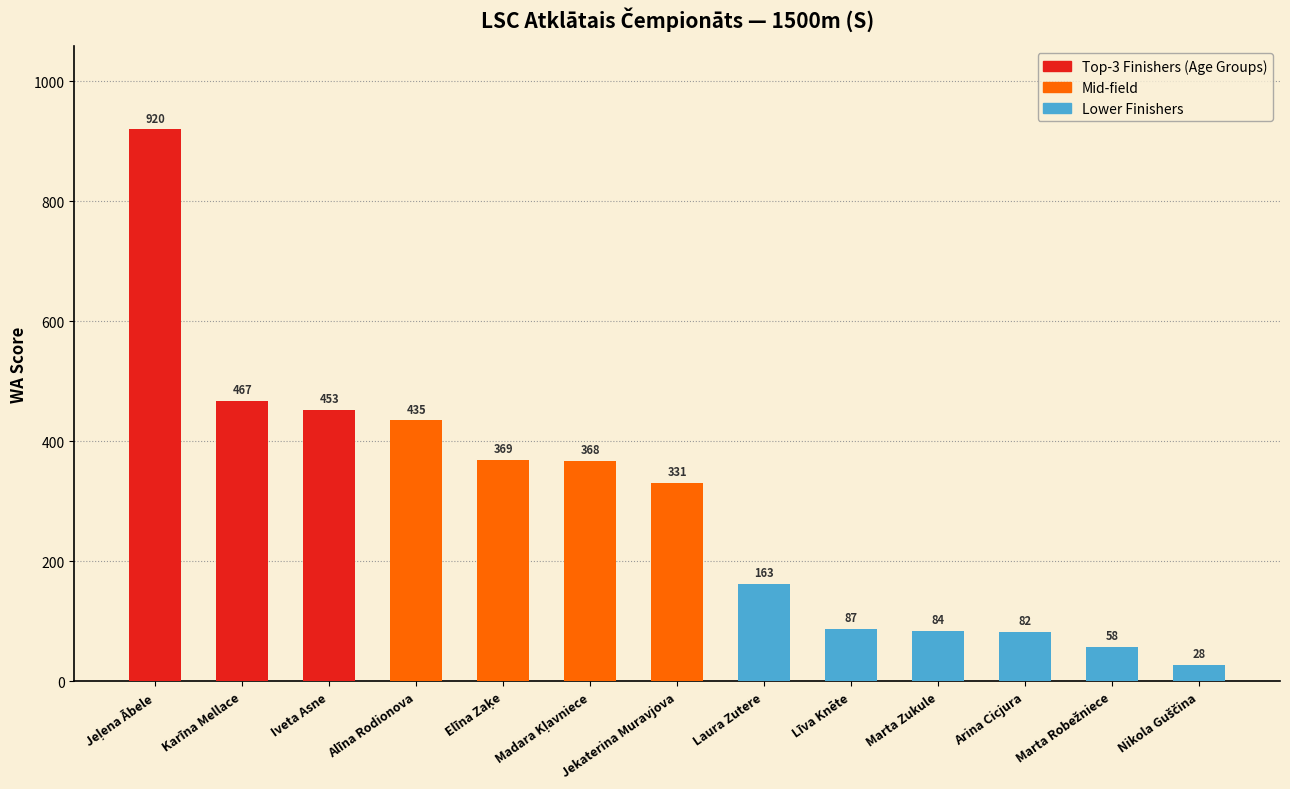

What is the difference between the maximum and minimum values?

892